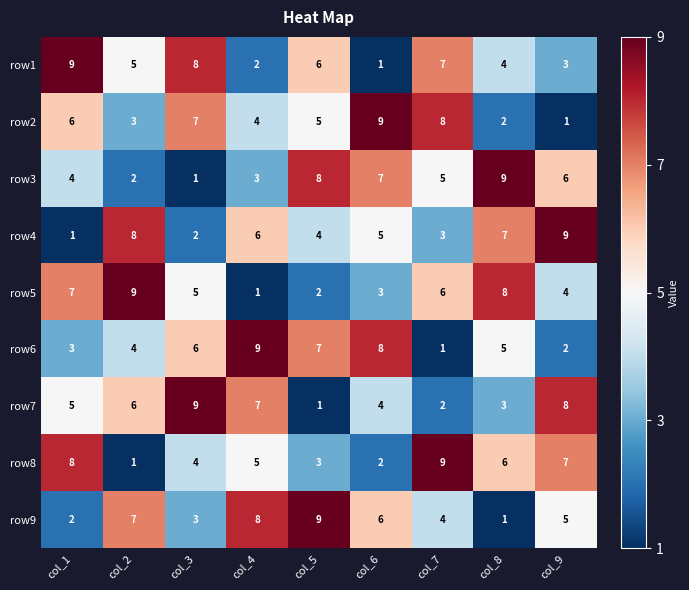

What is the sum of the row5 values at col_6 and col_9?

7